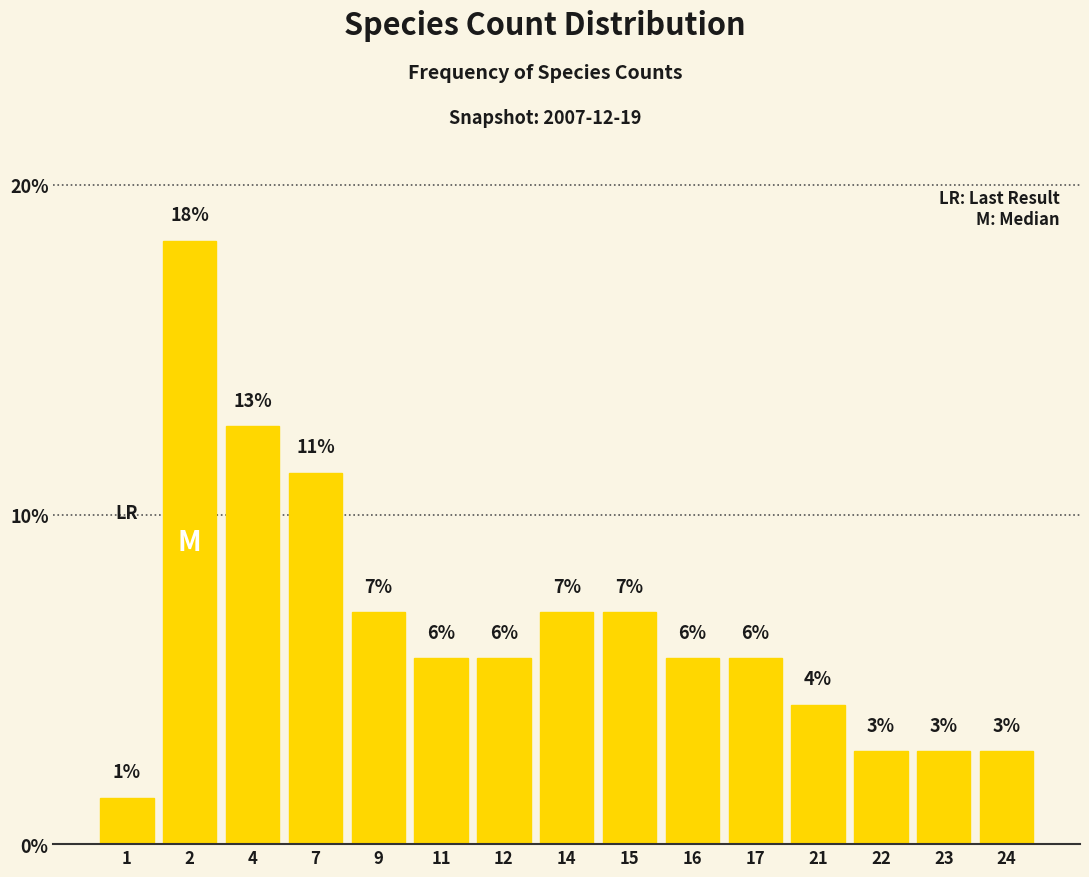

What is the sum of all values?

100.0